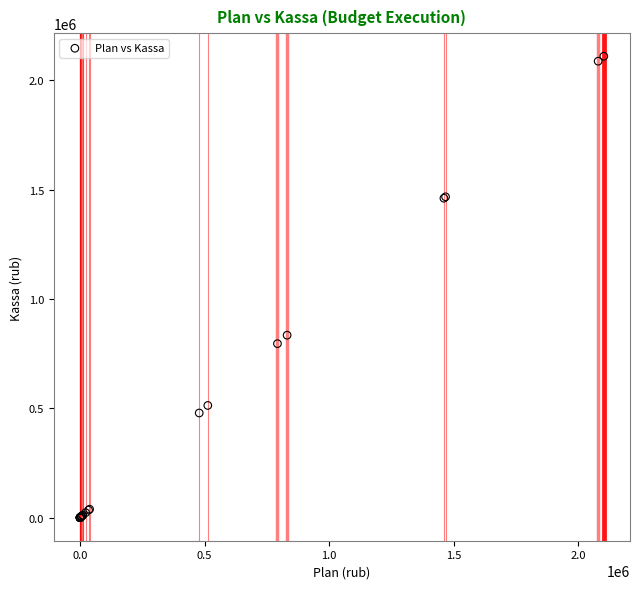

What Y value in the scatter plot is closest to 1054613?

834050.2